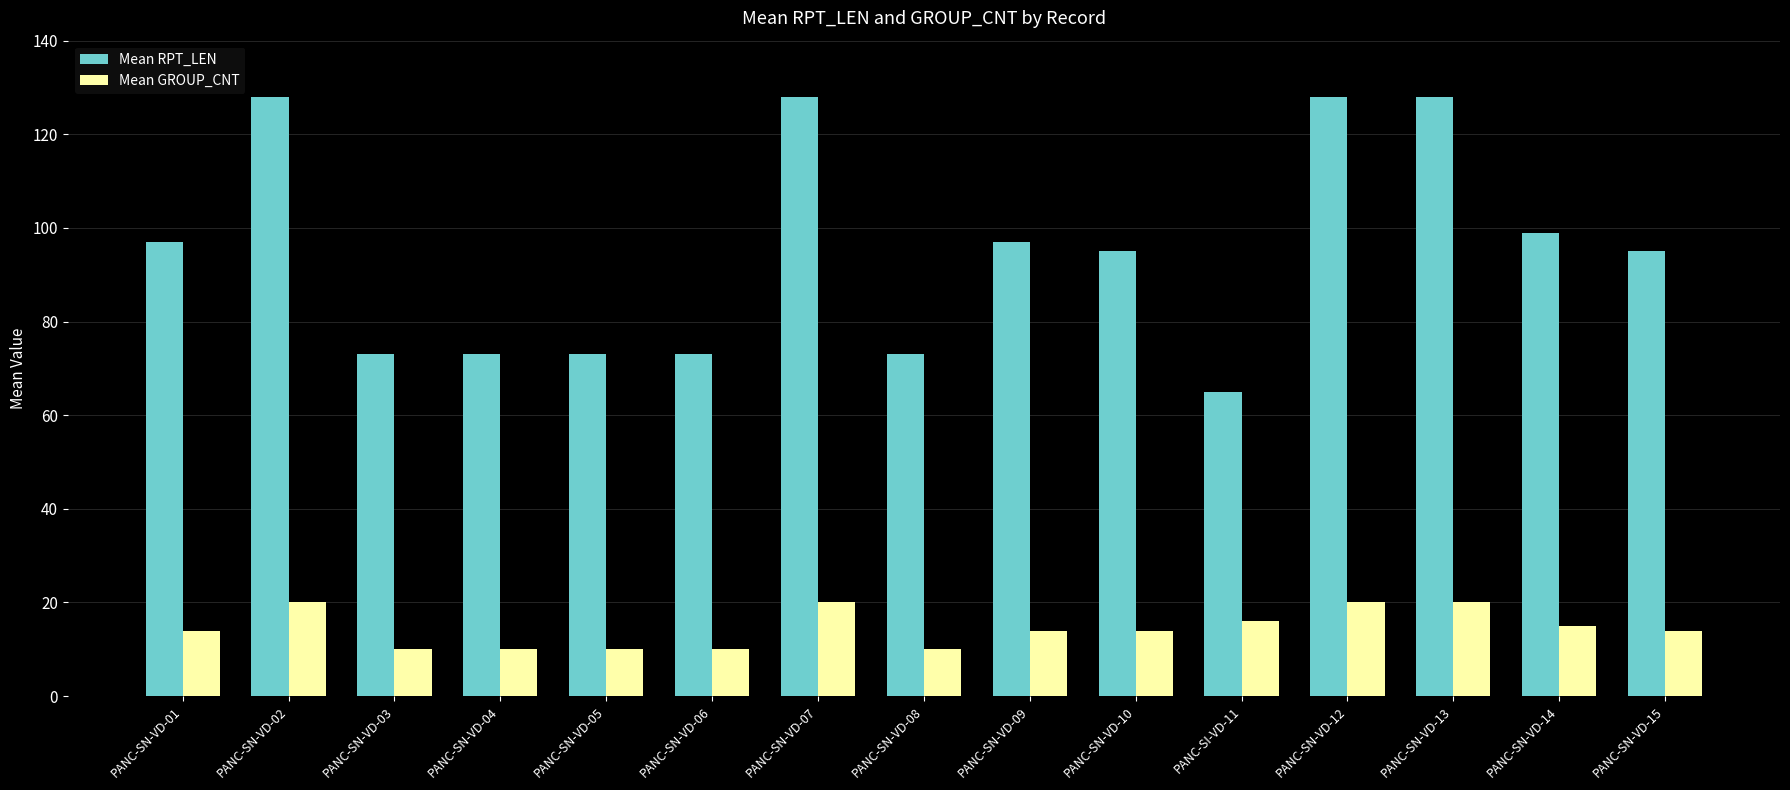

What position from the right is PANC-SN-VD-03?

13